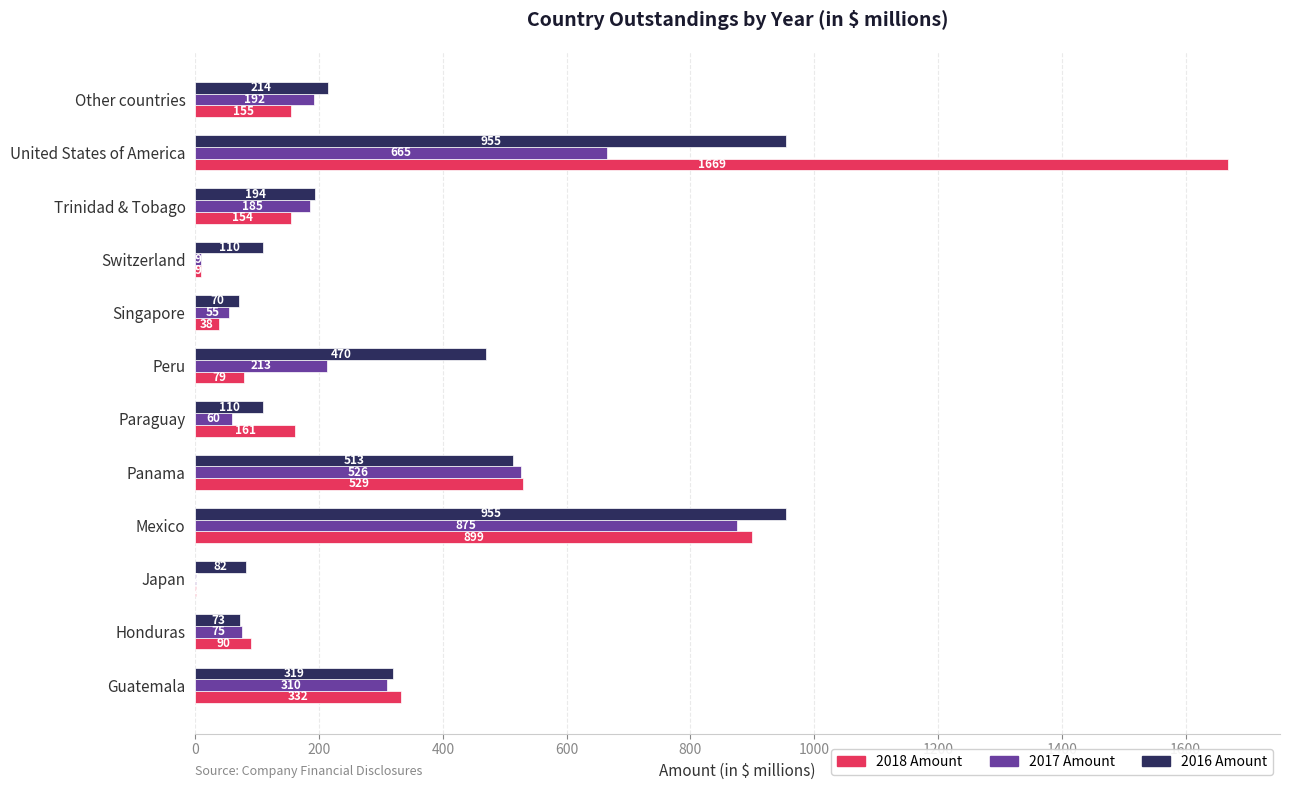

Is the value of 2018 Amount at Paraguay greater than the value of 2017 Amount at Paraguay?

Yes